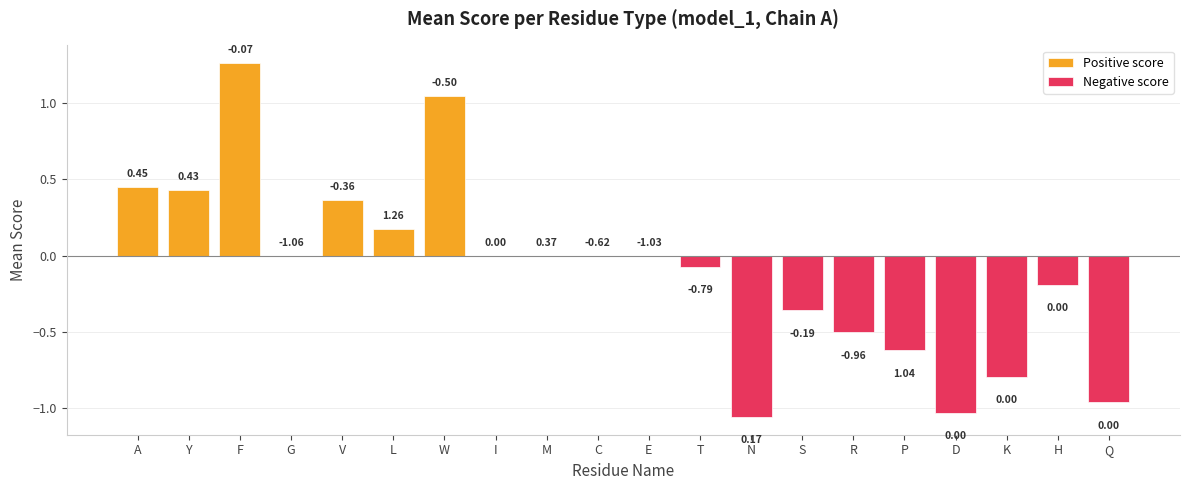

Which category has the highest value in the Average score series?

F(32)